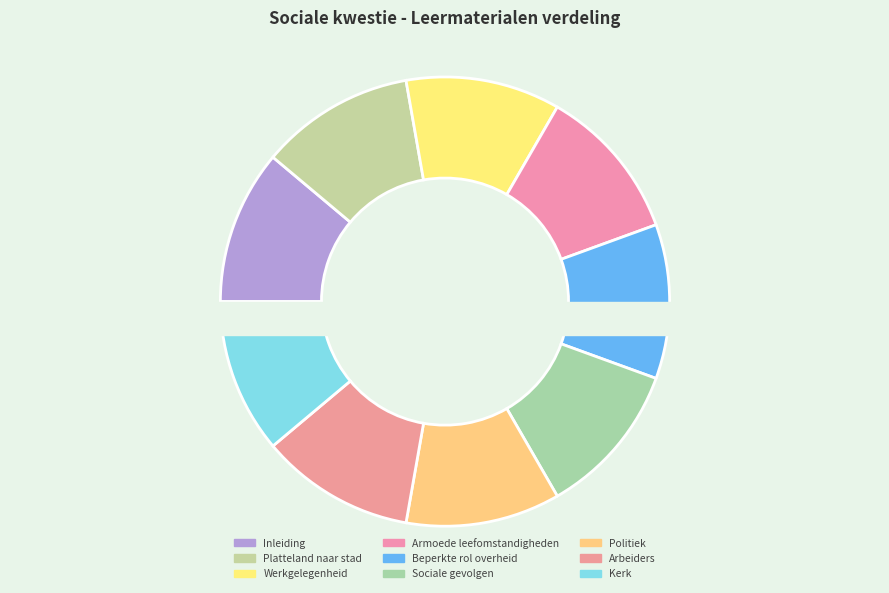

True or false: Sociale kwestie in de politiek accounts for 2% of the total.

False